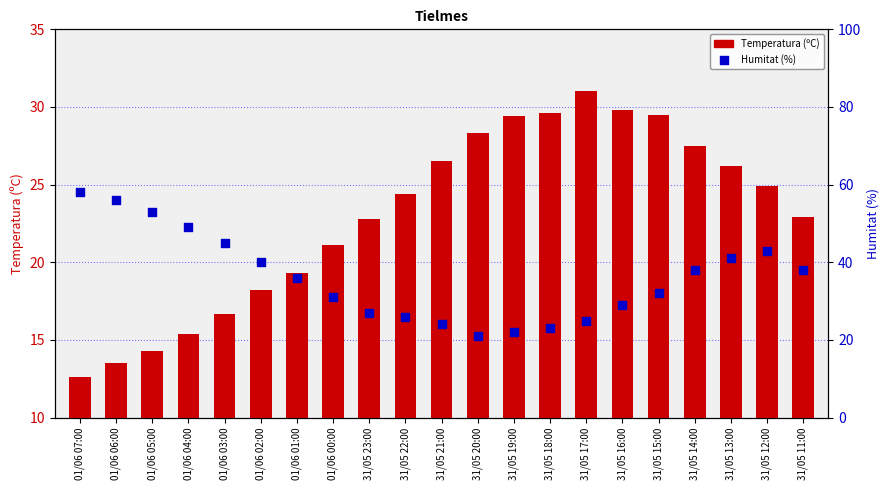

Which series reaches the minimum Y coordinate?

Temperatura (ºC)